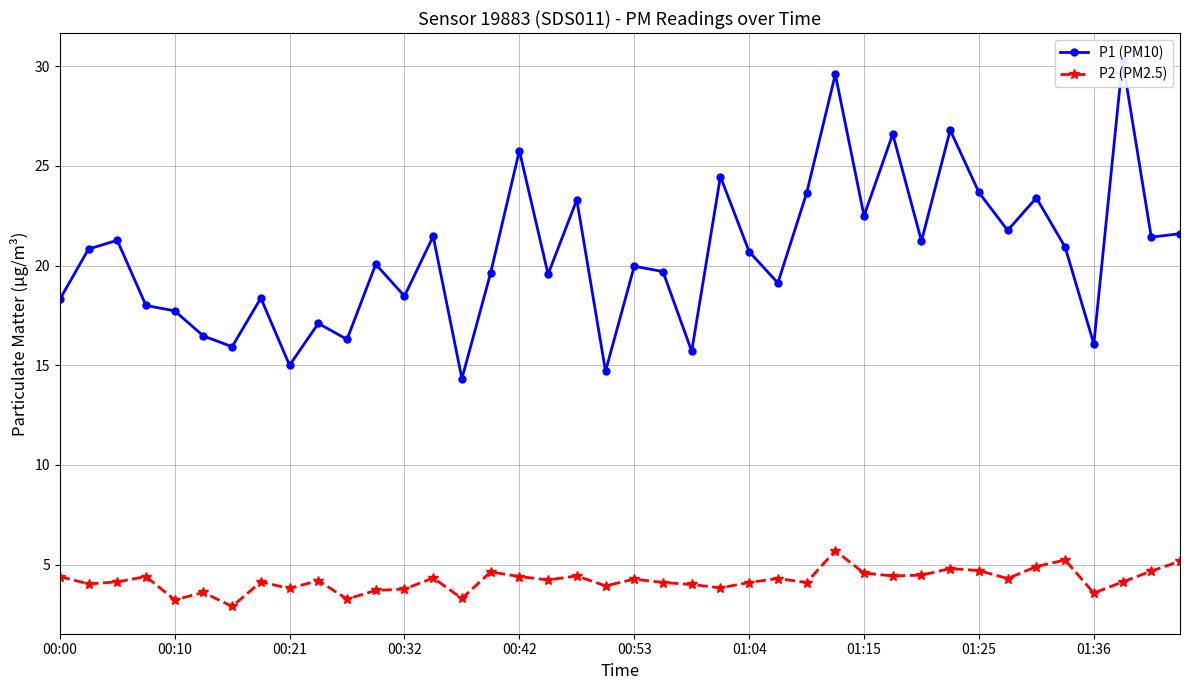

The value of P2 (PM2.5) at 00:00 is 4.4. True or false?

True